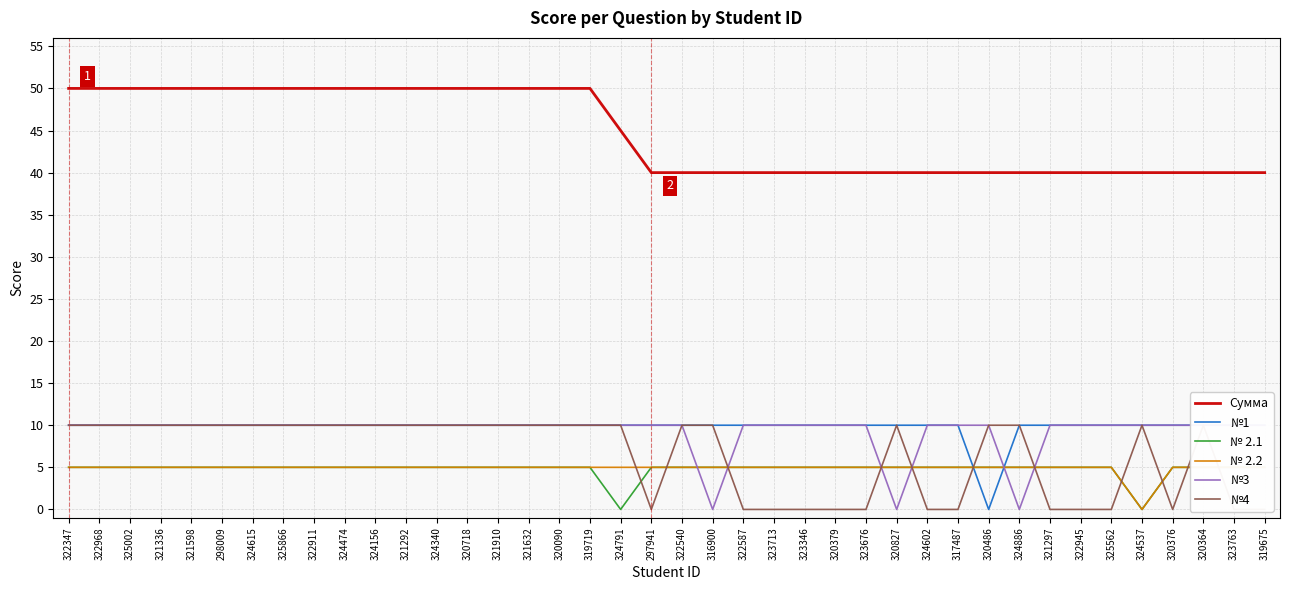

Does the chart have visible grid lines?

Yes